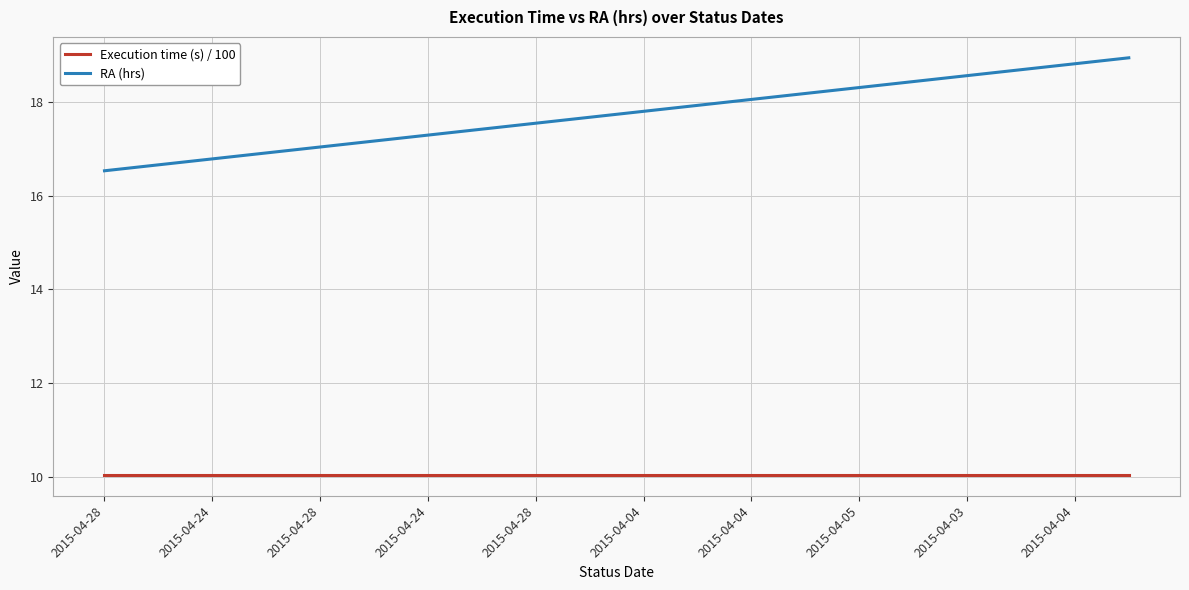

Rank the series by their maximum value, from lowest to highest.

Execution time (s) / 100, RA (hrs)